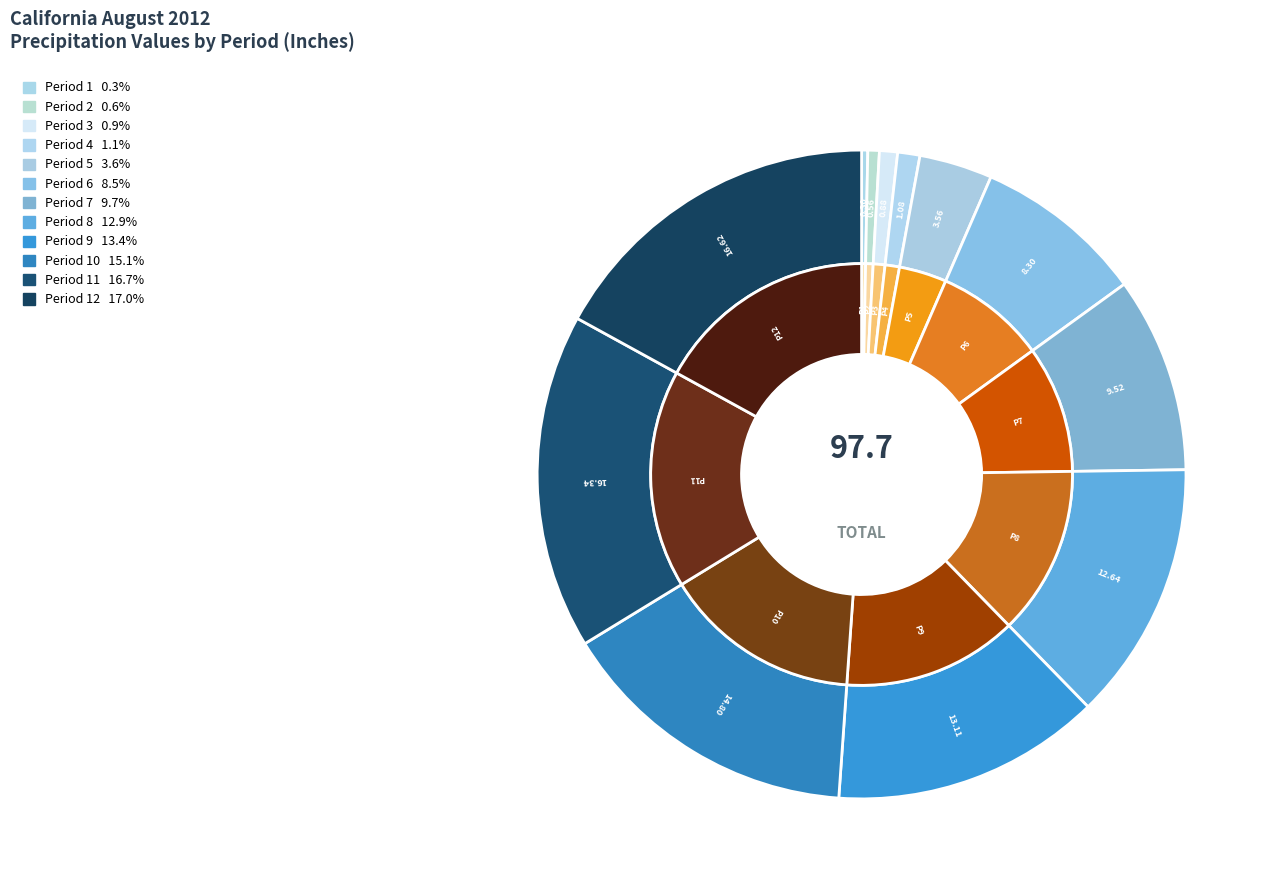

How many slices are in this pie chart?

12